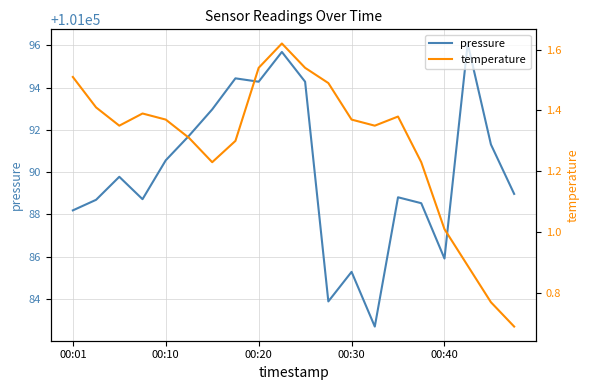

What are all the series names shown in the legend?

pressure, temperature